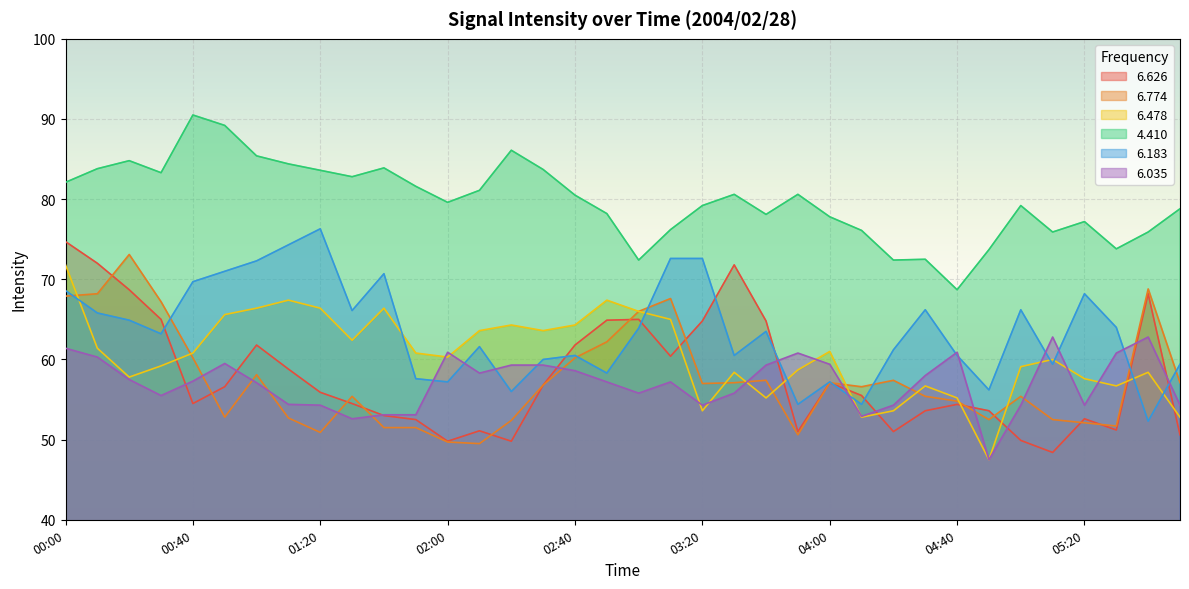

Reading left to right, list all the values displayed in this chart.

  6.626: 74.7	72.0	68.7	65.0	54.5	56.6	61.8	58.8	55.9	54.5	53.0	52.5	49.8	51.1	49.8	56.8	61.8	64.9	65.0	60.4	64.8	71.8	64.8	51.0	57.1	55.5	51.0	53.6	54.4	53.6	49.9	48.4	52.6	51.2	68.2	50.6
  6.774: 67.9	68.2	73.1	67.2	60.2	52.8	58.1	52.7	50.9	55.4	51.5	51.5	49.7	49.5	52.4	56.8	60.2	62.2	66.0	67.6	57.0	57.1	57.4	50.6	57.1	56.6	57.4	55.4	54.8	52.5	55.4	52.5	52.1	51.7	68.8	57.1
  6.478: 71.8	61.4	57.8	59.2	60.8	65.6	66.4	67.4	66.4	62.4	66.4	60.8	60.3	63.6	64.3	63.6	64.3	67.4	66.0	65.0	53.6	58.4	55.2	58.7	61.0	52.8	53.6	56.7	55.2	47.5	59.1	60.0	57.6	56.7	58.4	52.8
  4.410: 82.1	83.8	84.8	83.3	90.5	89.2	85.4	84.4	83.6	82.8	83.9	81.6	79.6	81.1	86.1	83.7	80.5	78.2	72.4	76.2	79.2	80.6	78.1	80.6	77.8	76.1	72.4	72.5	68.7	73.7	79.2	75.9	77.2	73.8	75.9	78.8
  6.183: 68.6	65.8	64.9	63.2	69.7	71.0	72.3	74.3	76.3	66.1	70.7	57.6	57.2	61.6	56.0	60.0	60.5	58.3	63.9	72.6	72.6	60.5	63.5	54.4	57.2	54.4	61.2	66.2	60.5	56.2	66.2	59.4	68.2	64.0	52.3	59.4
  6.035: 61.4	60.3	57.5	55.5	57.3	59.5	57.1	54.4	54.3	52.6	53.1	53.1	60.9	58.3	59.3	59.3	58.6	57.2	55.8	57.2	54.3	55.8	59.3	60.8	59.4	52.9	54.3	58.0	60.9	47.5	54.3	62.8	54.3	60.8	62.8	54.3